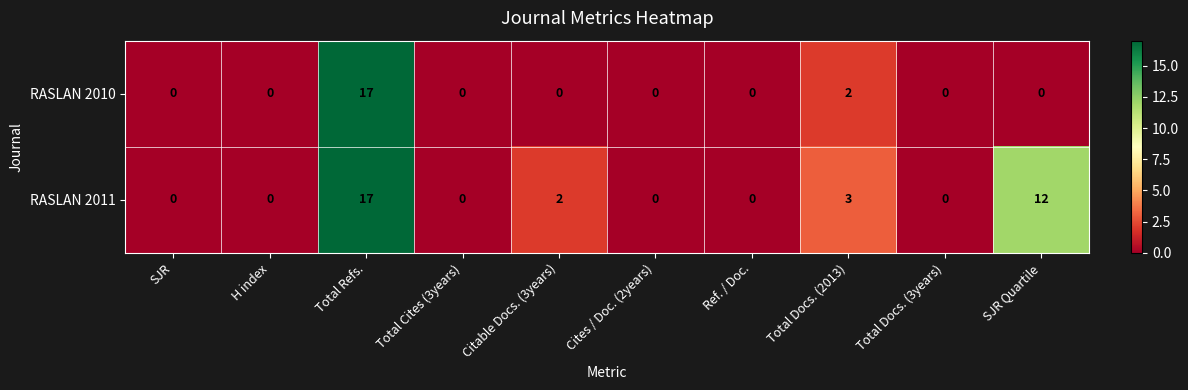

The RASLAN 2010 series shows 17 at Total Refs.. True or false?

True